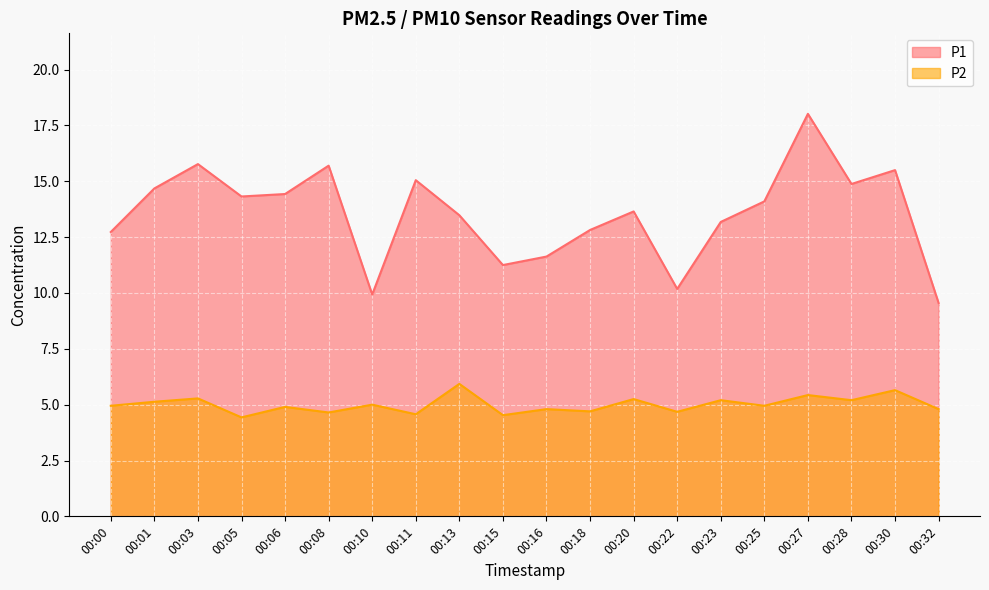

Where does the P1 series first go above 14?

00:01